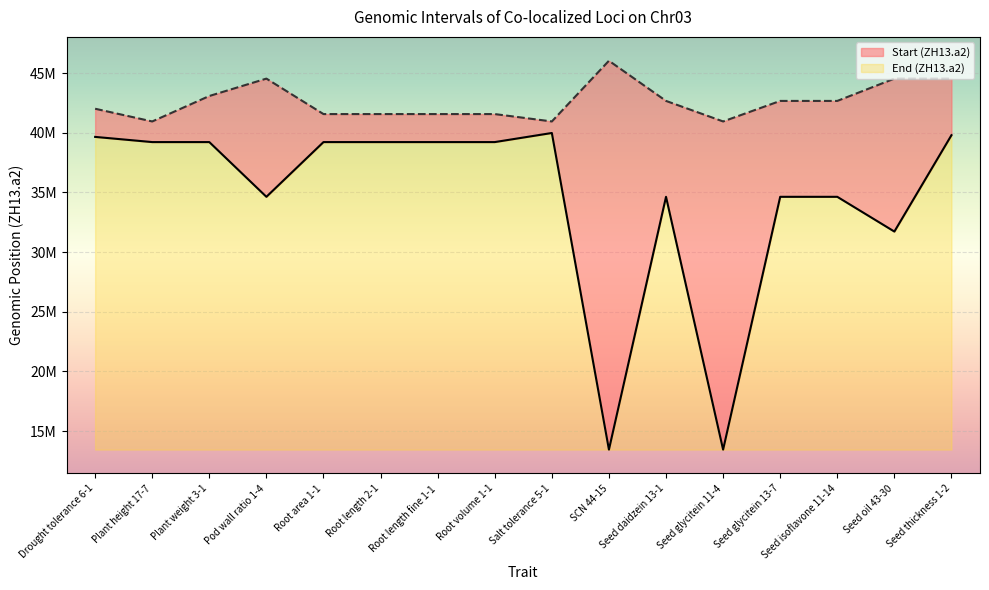

What position from the left is Root length fine 1-1?

7